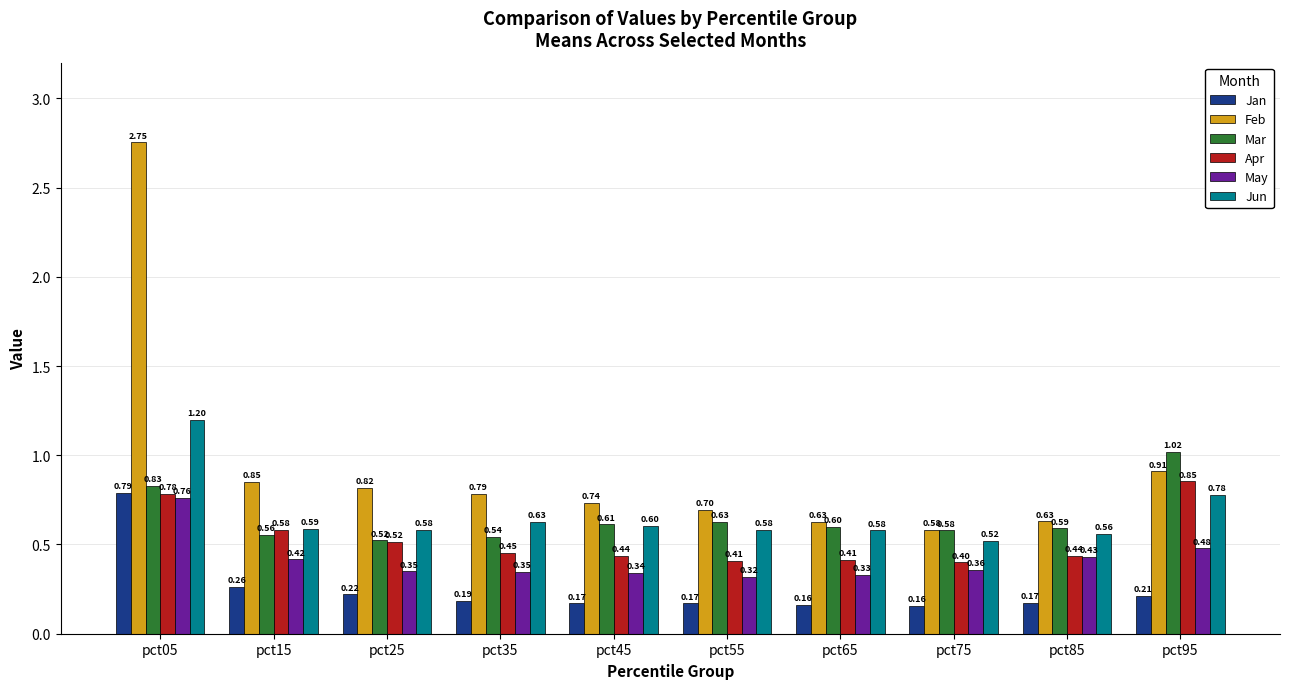

Count the Jan values in the range 0 to 1.

10